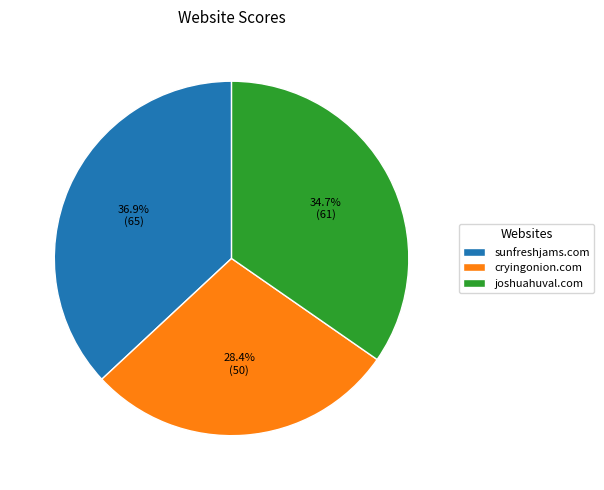

Rank the categories by value from lowest to highest.

cryingonion.com, joshuahuval.com, sunfreshjams.com